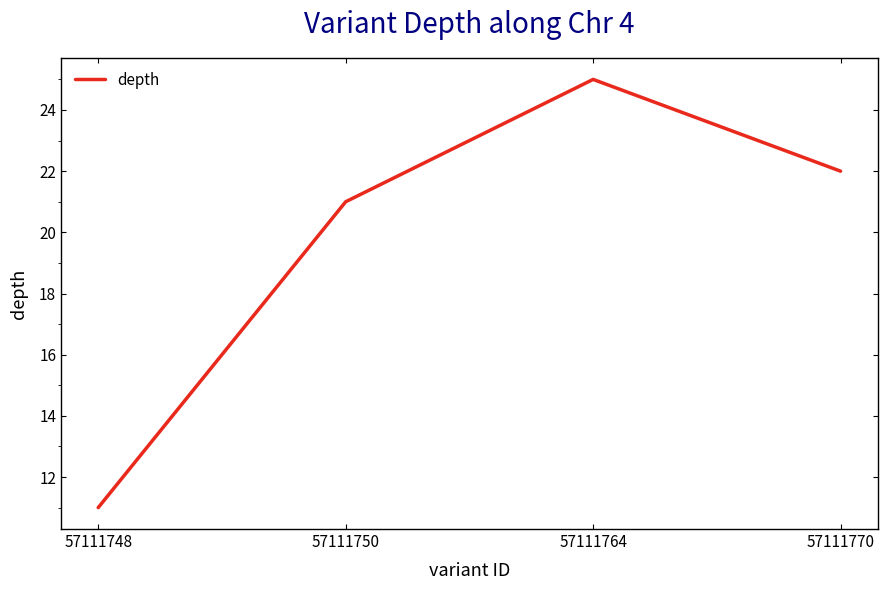

The value at 57111748 is 5. True or false?

False